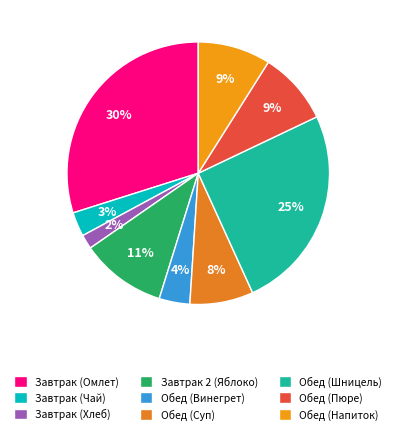

Count the number of slices in the pie.

9